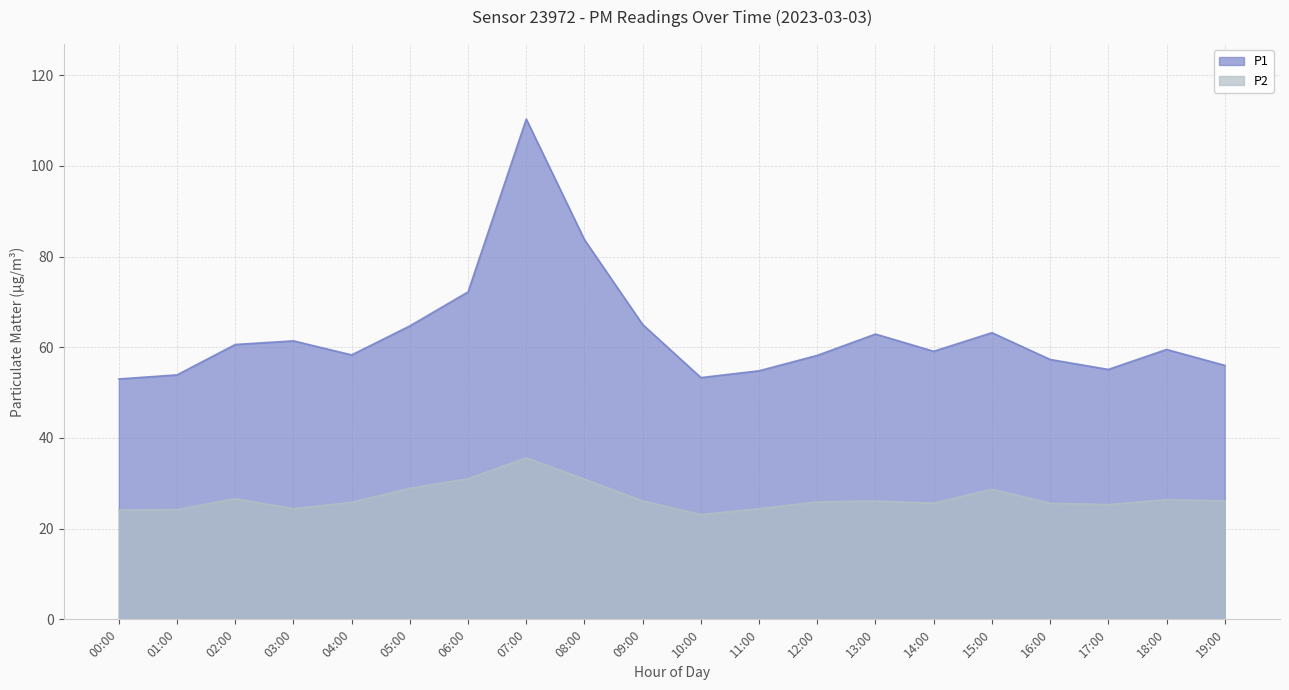

Read the P1 value at 09:00.

65.0